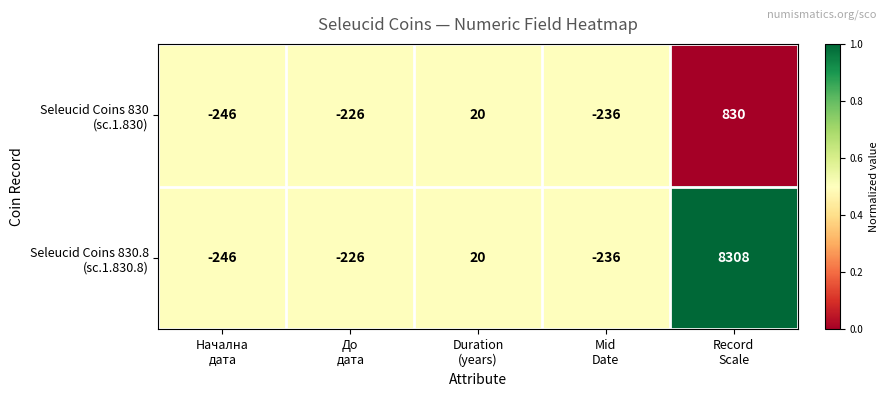

What is the minimum value shown in the chart?

-246